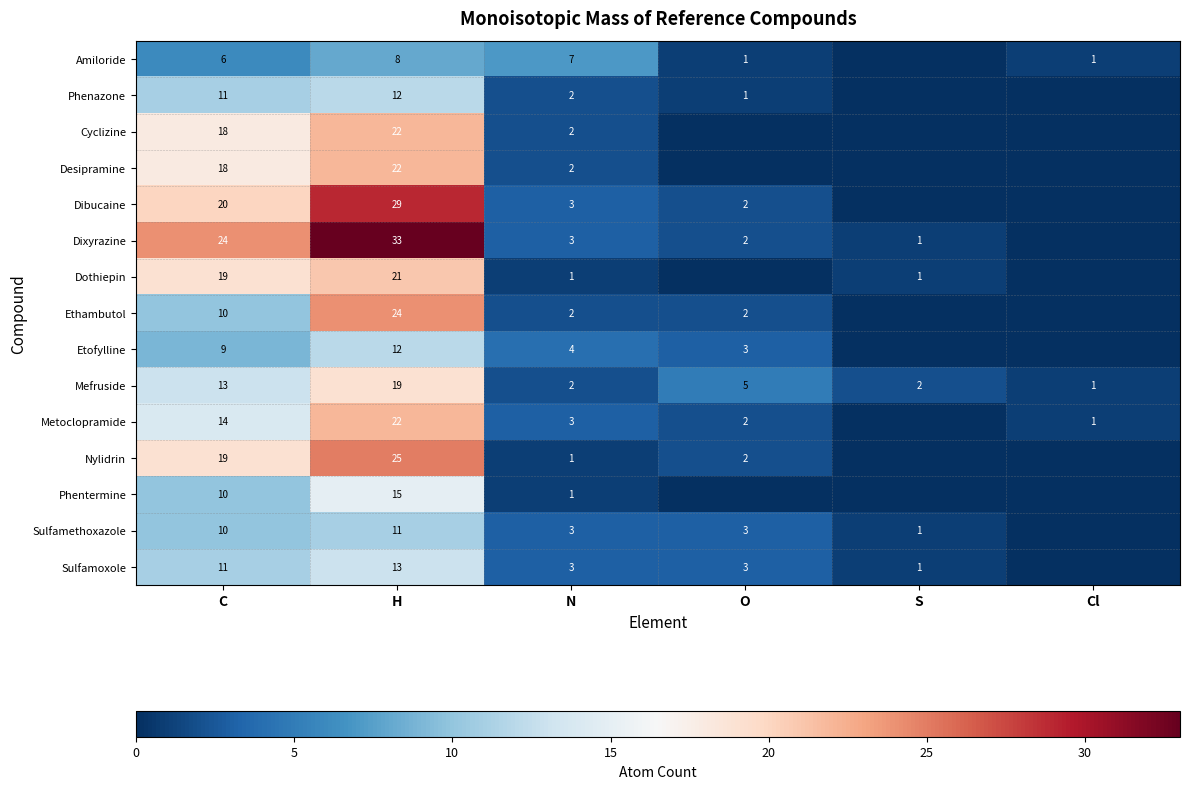

Is the value of Phentermine at N greater than the value of Ethambutol at H?

No